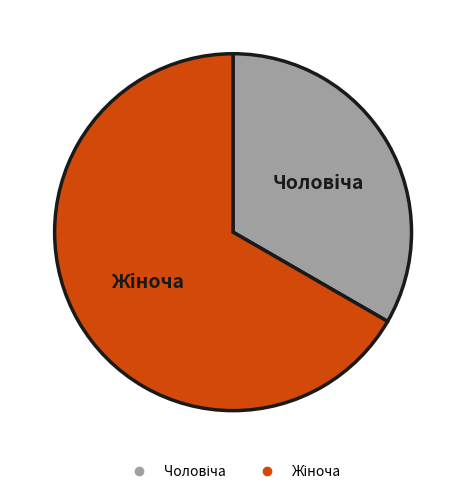

How many segments does this pie chart have?

2